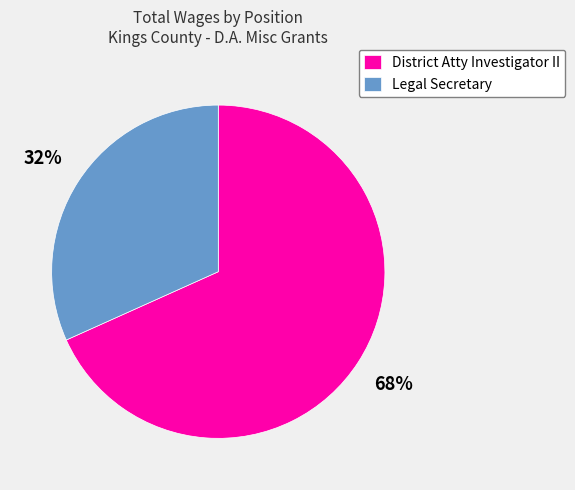

What percentage is the District Atty Investigator II slice, to the nearest percent?

68%